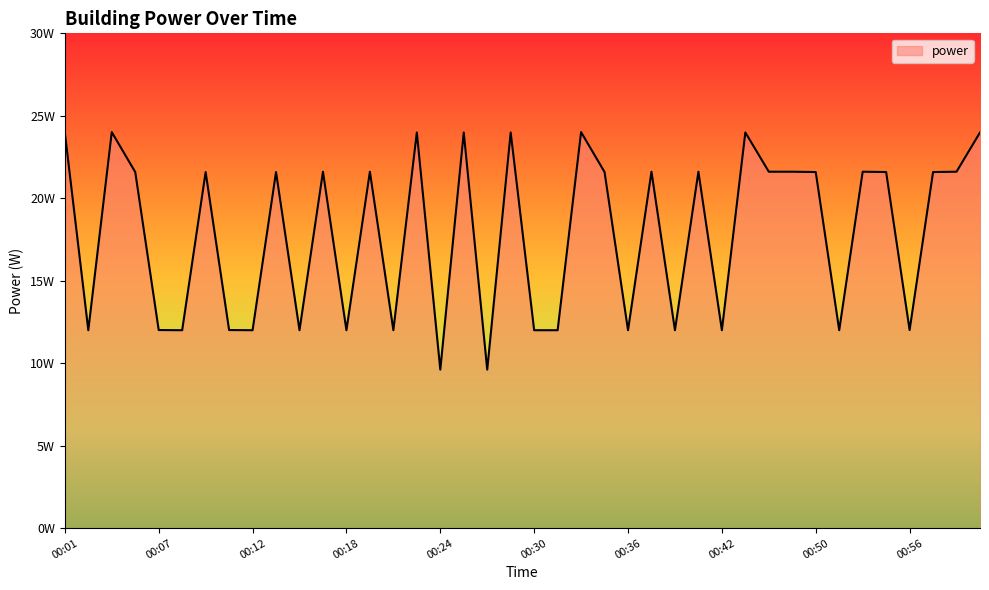

What is the maximum value shown in the chart?

24.0